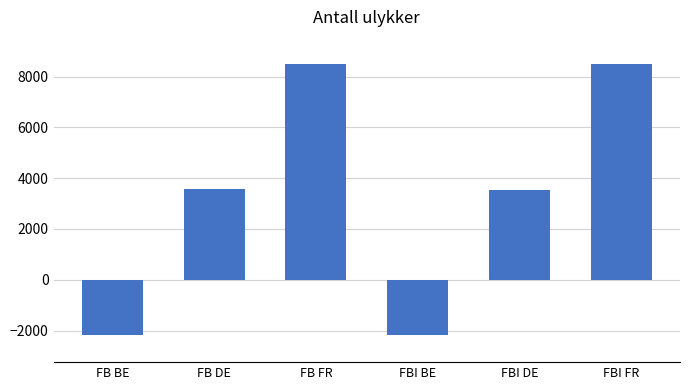

What is the greatest value displayed?

8494.3